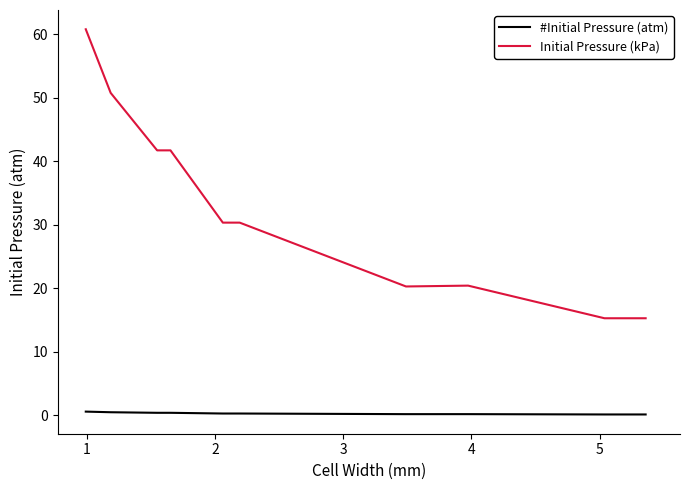

True or false: Initial Pressure (kPa) and #Initial Pressure (atm) cross at least once.

False